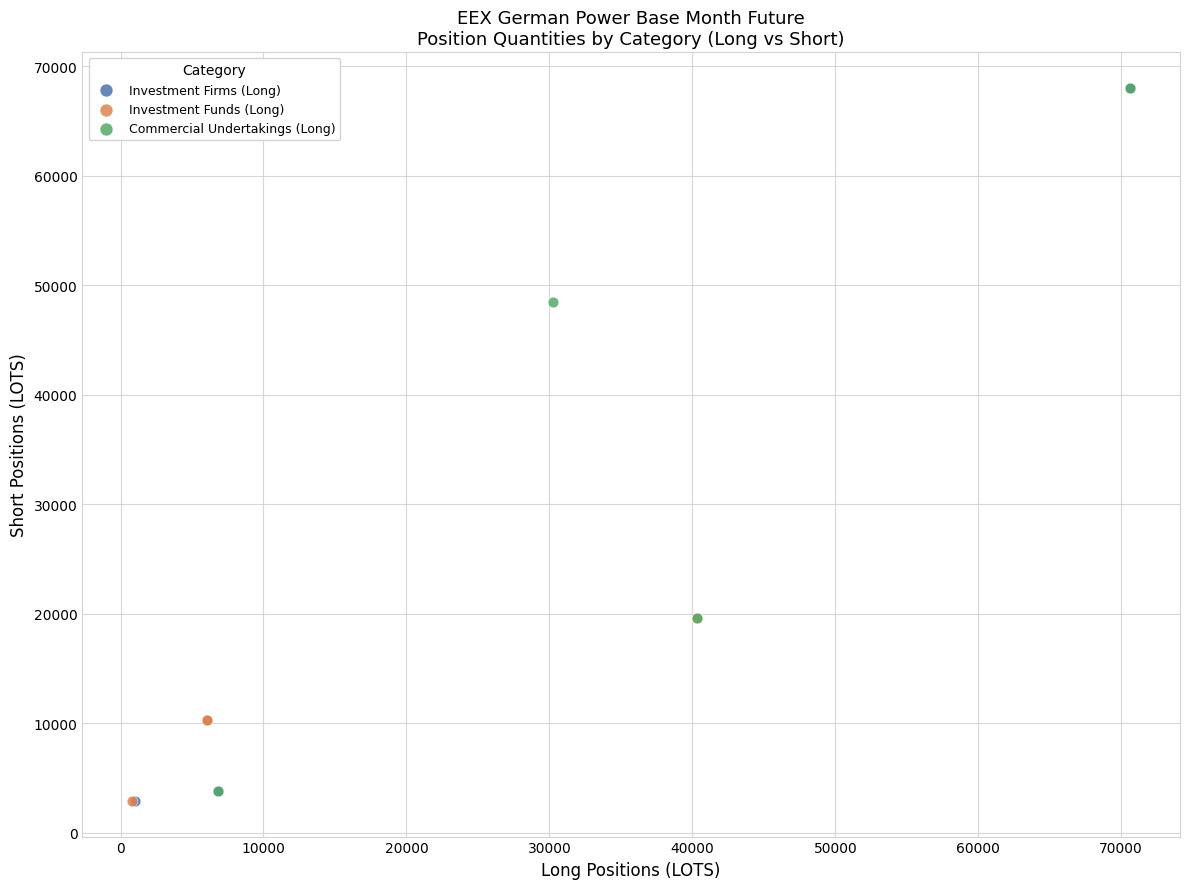

What are all the series names shown in the legend?

Investment Firms (Long), Investment Funds (Long), Commercial Undertakings (Long)